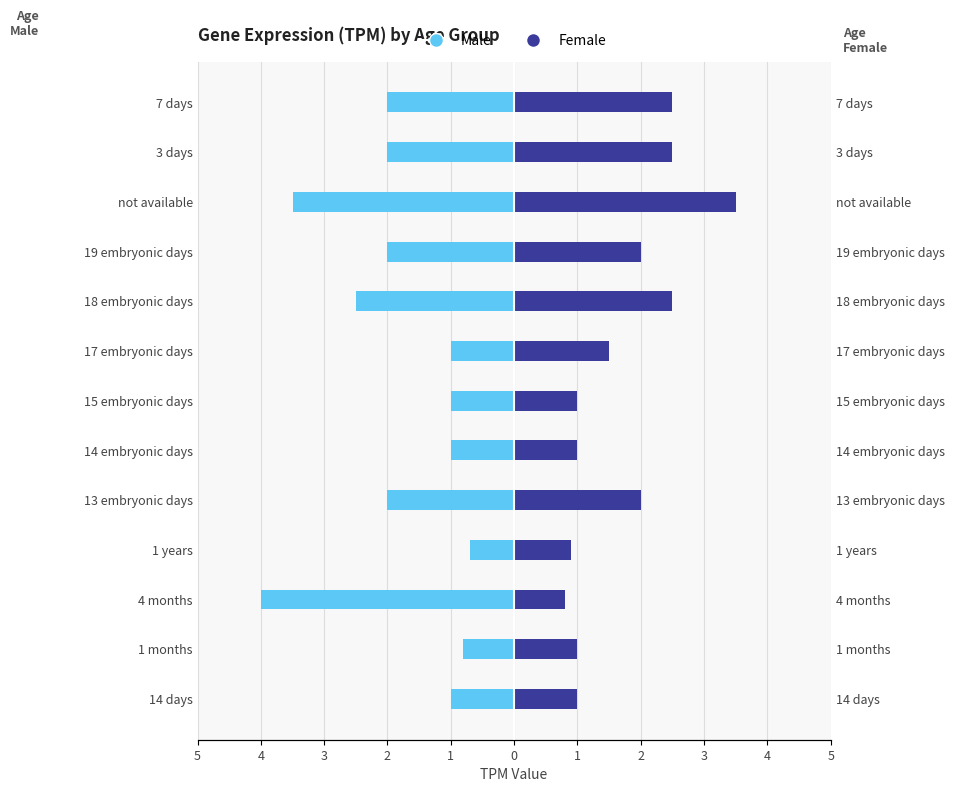

What is the sum of all female values?

22.2